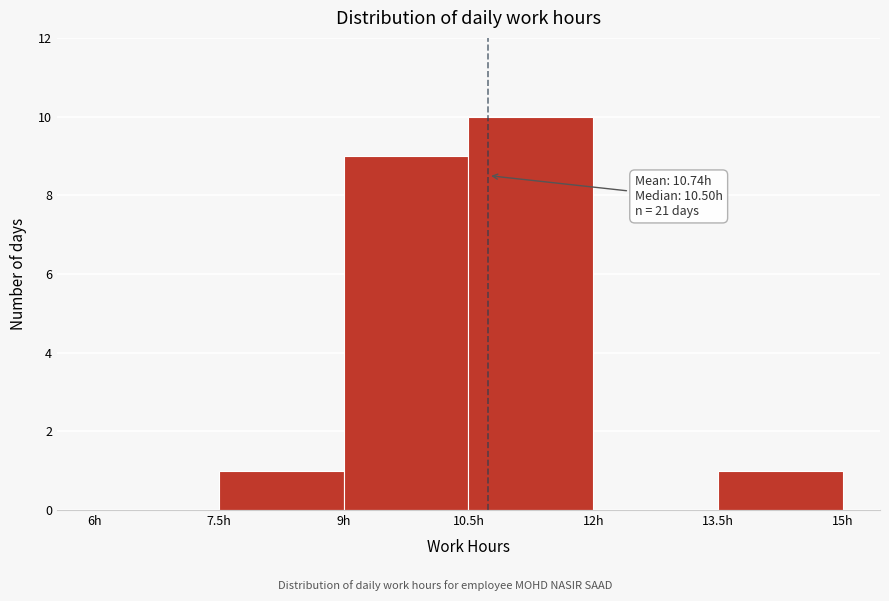

Which range on the x-axis has the tallest bar?

10.5 to 12.0